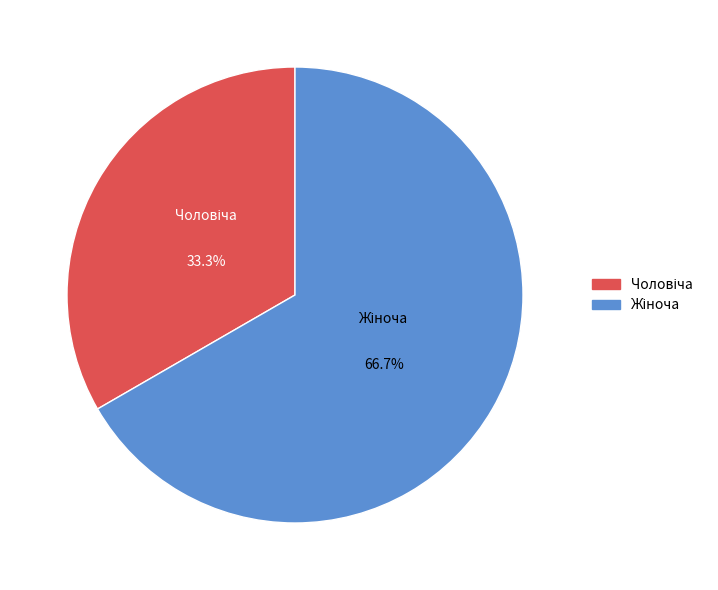

Is Жіноча the majority of the pie?

Yes